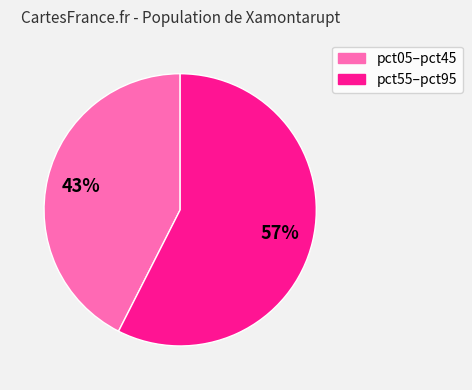

Does any single category account for the majority?

Yes